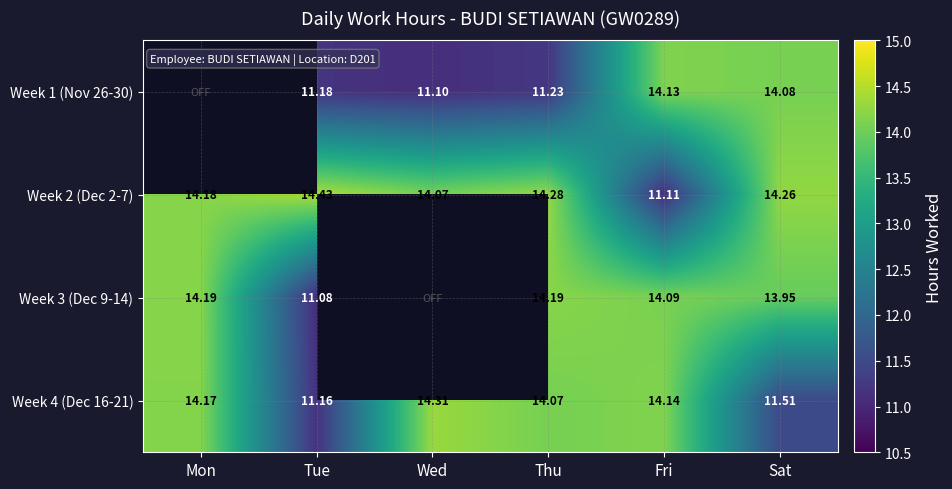

What is the sum of the Week 4 (Dec 16-21) values at Wed and Sat?

25.8